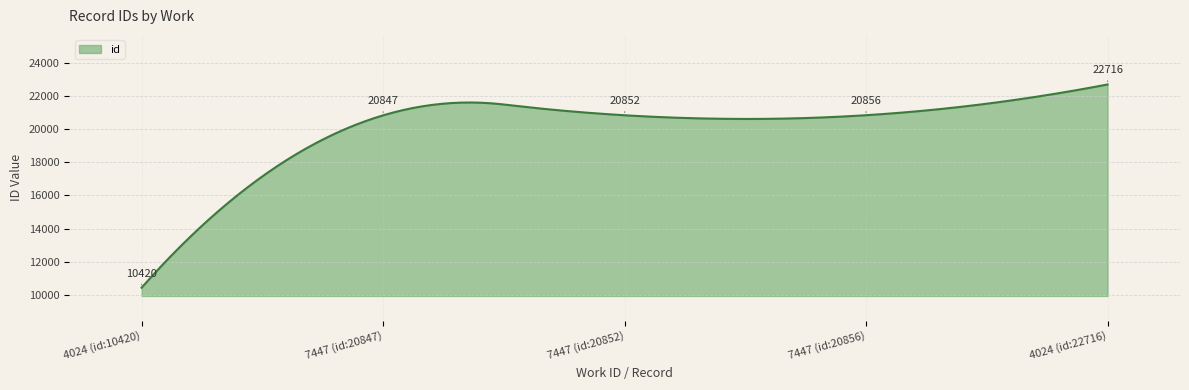

What is the smallest value displayed?

10420.0